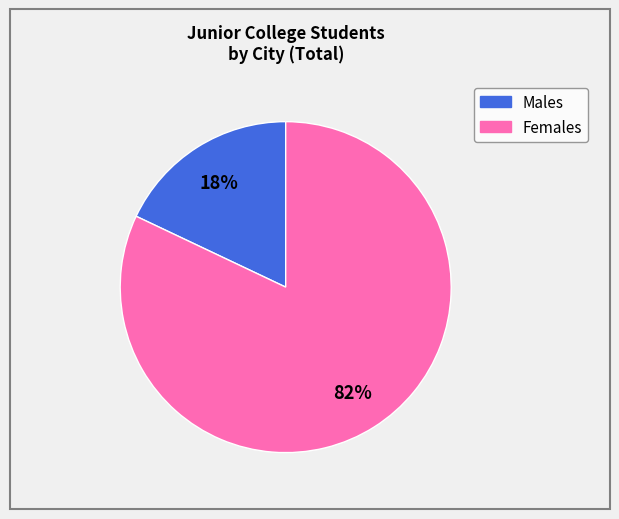

How many segments does this pie chart have?

2